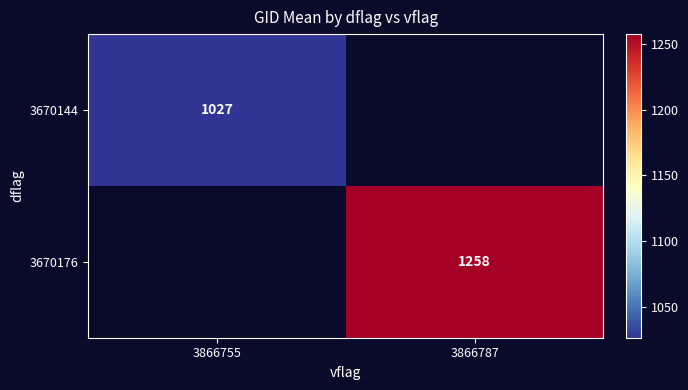

At which label is 3670144 closest to 1026?

3866755